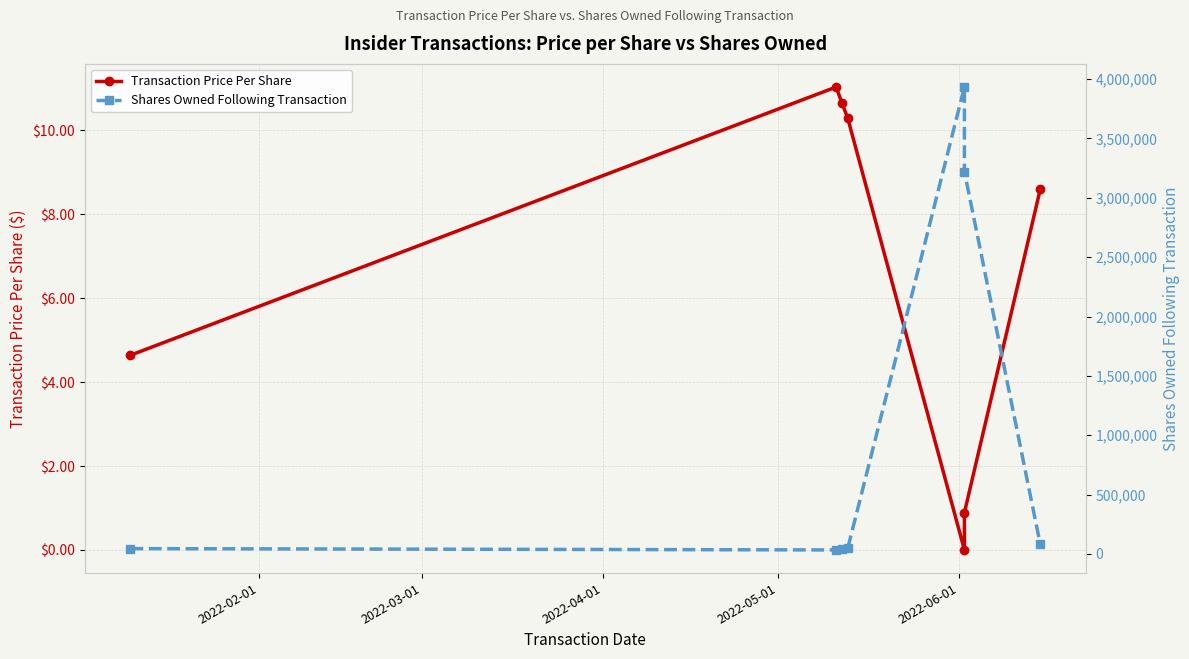

Where is the first local maximum for Shares Owned Following Transaction?

2022-06-01